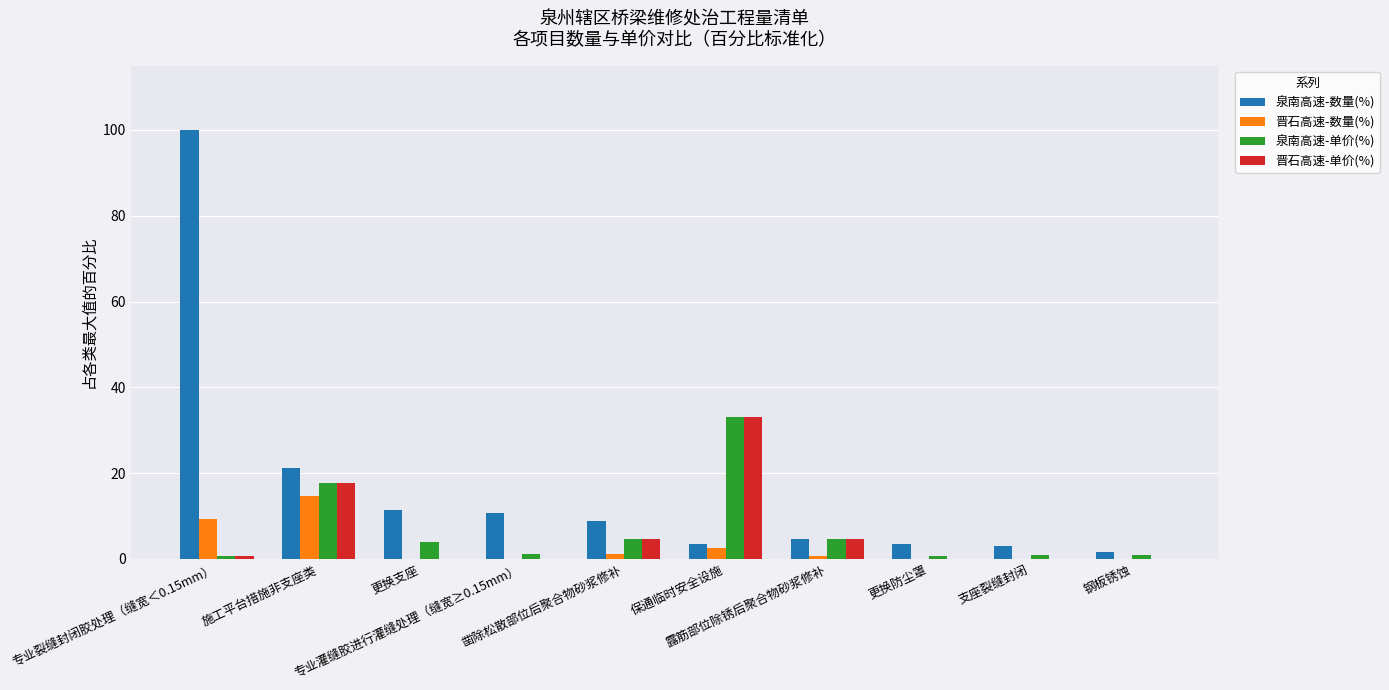

What is the highest value of the 晋石高速-单价(%) series?

33.0